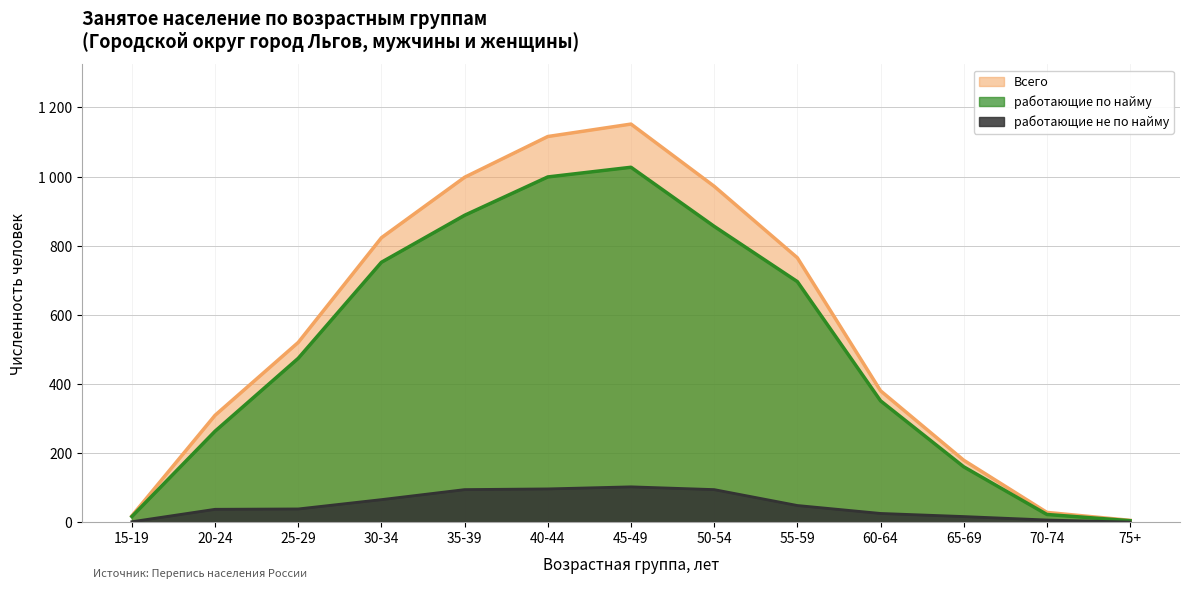

What is the spread (max minus min) of values at 60-64?

355